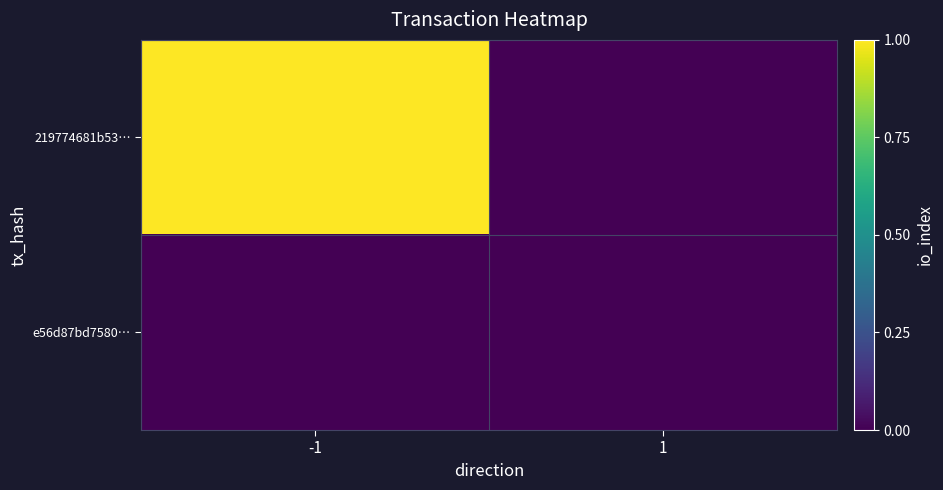

Reading left to right, transcribe all the data shown in this chart.

219774681b53…: -1=1	1=0
e56d87bd7580…: -1=0	1=0